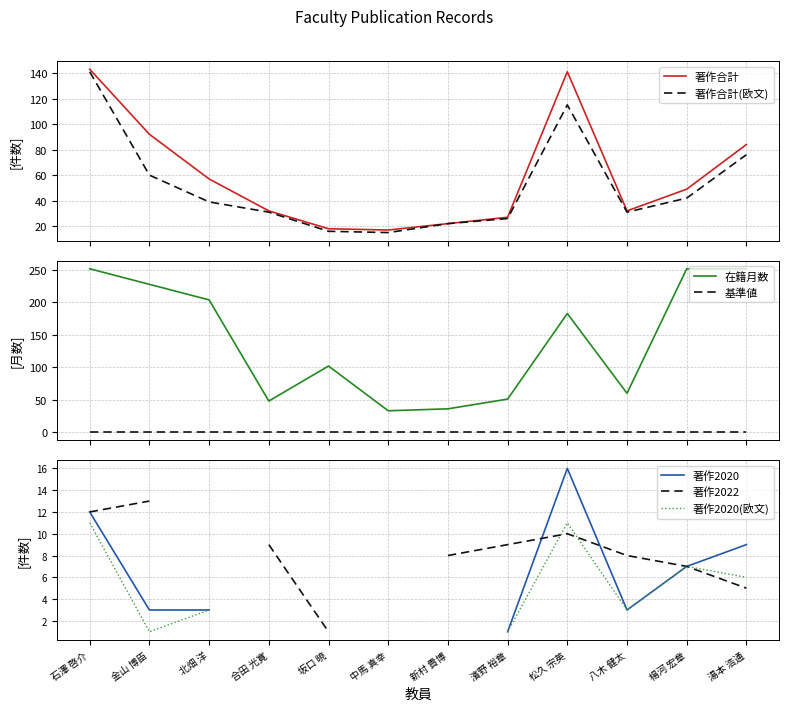

Which series has the largest total across all categories?

在籍月数